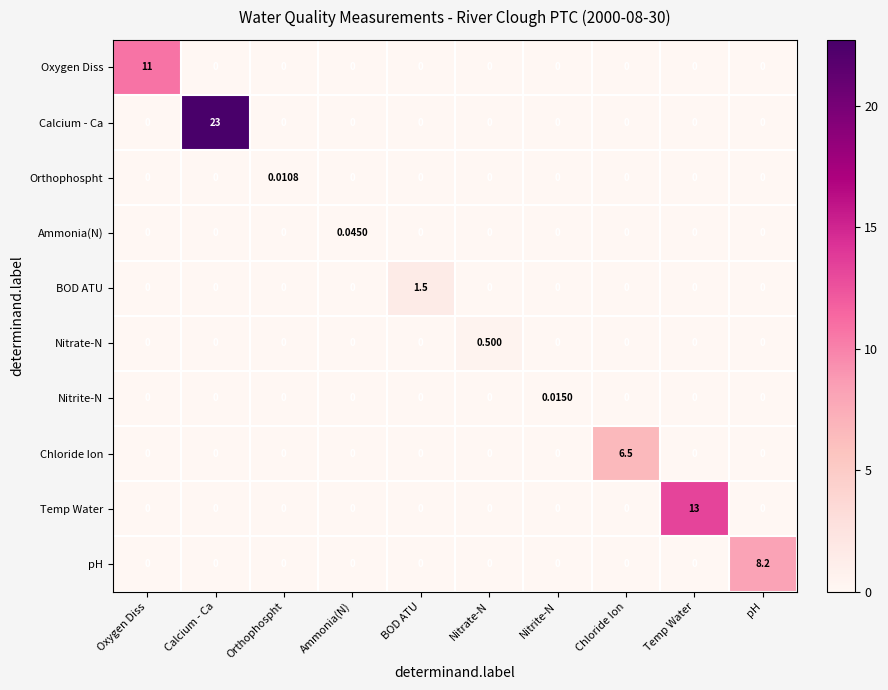

Which series has the largest range (max minus min)?

Calcium - Ca